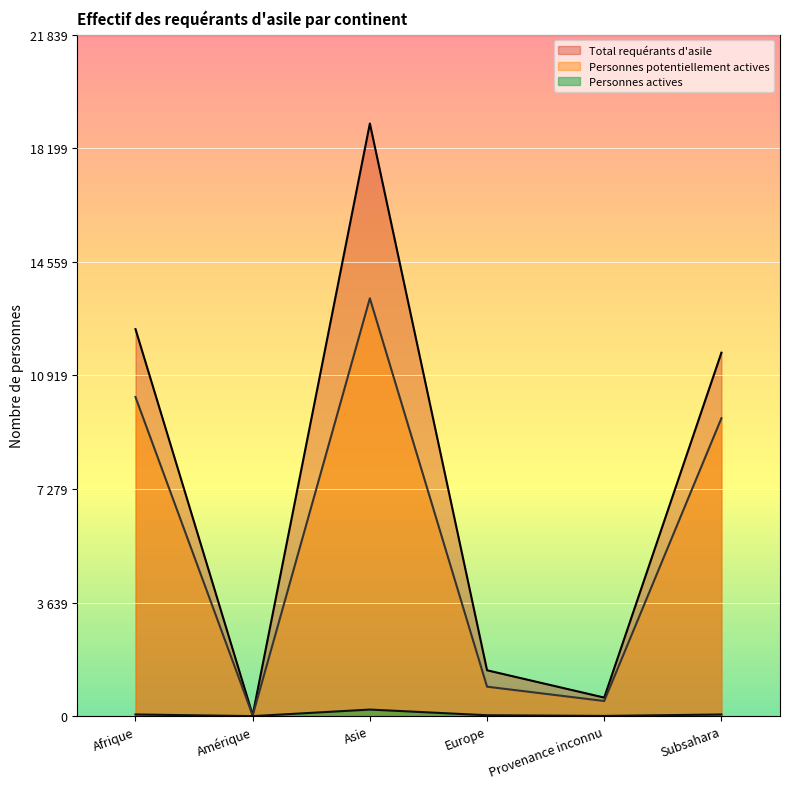

What position from the right is Provenance inconnu?

2